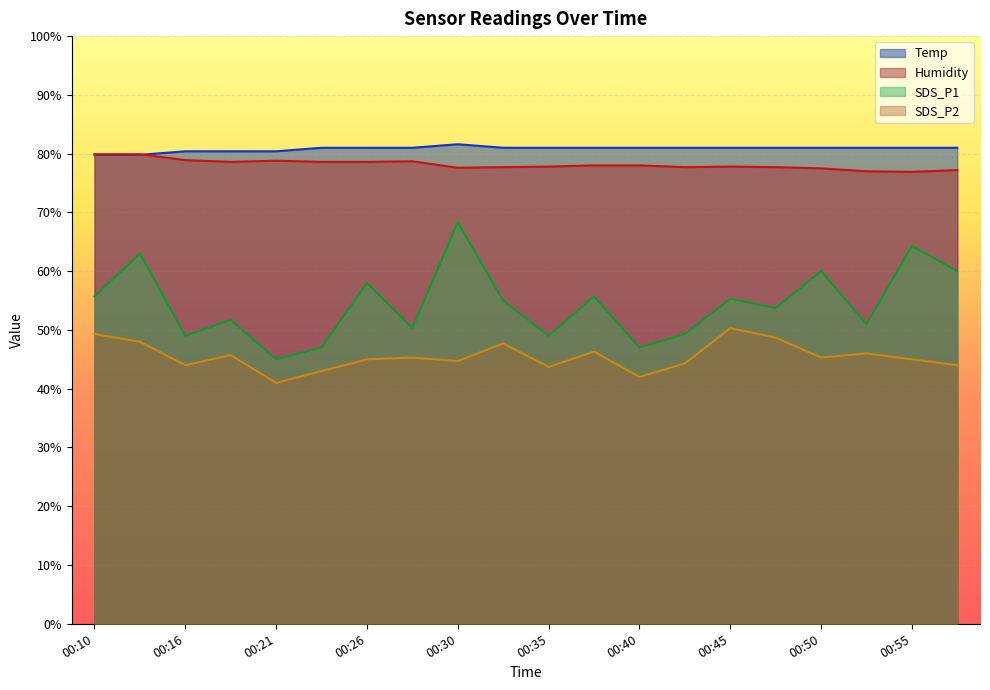

Which category has the highest value in the SDS_P2 series?

00:45